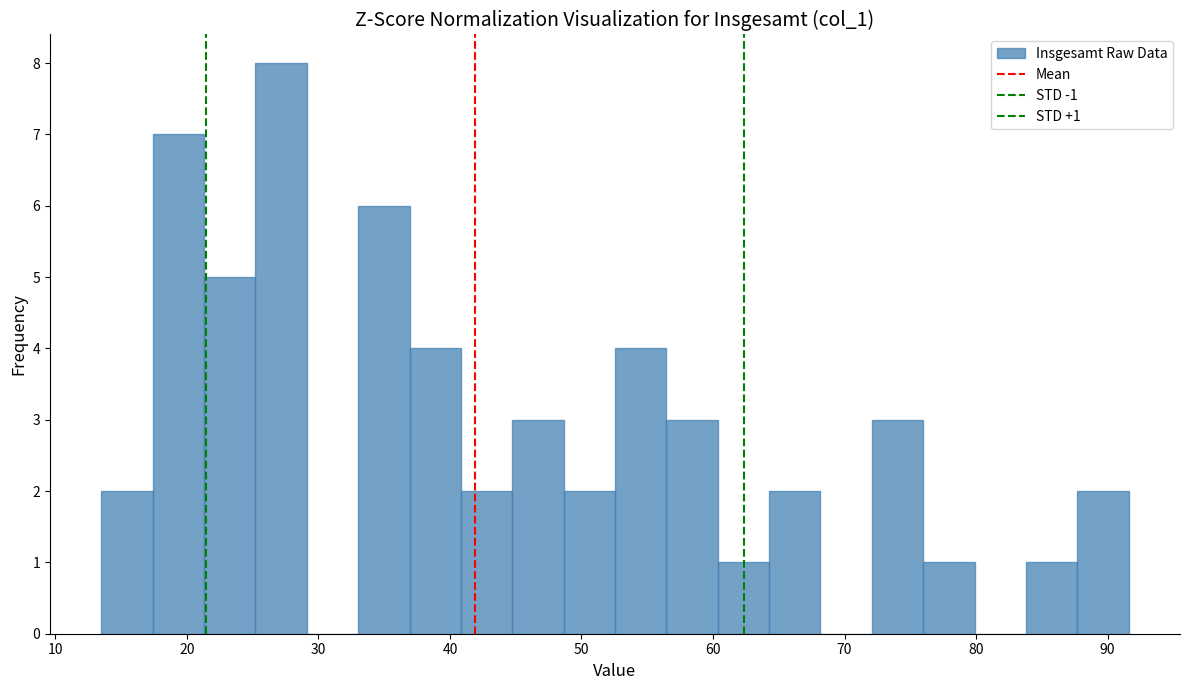

Around what value on the x-axis is the tallest bar? Give the approximate position of its centre, as read against the axis.

27